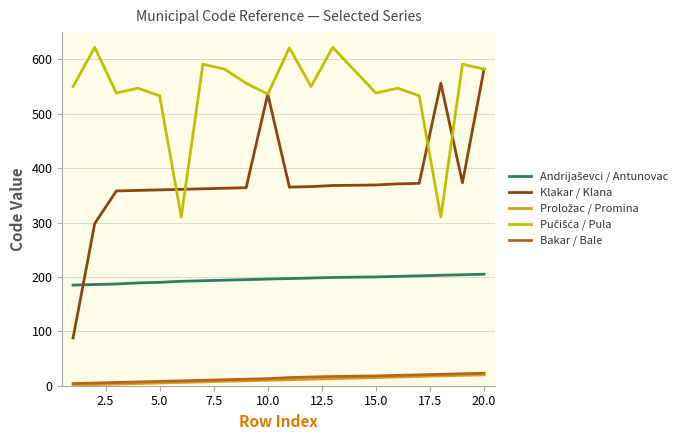

What is the highest value of the Bakar / Bale series?

23